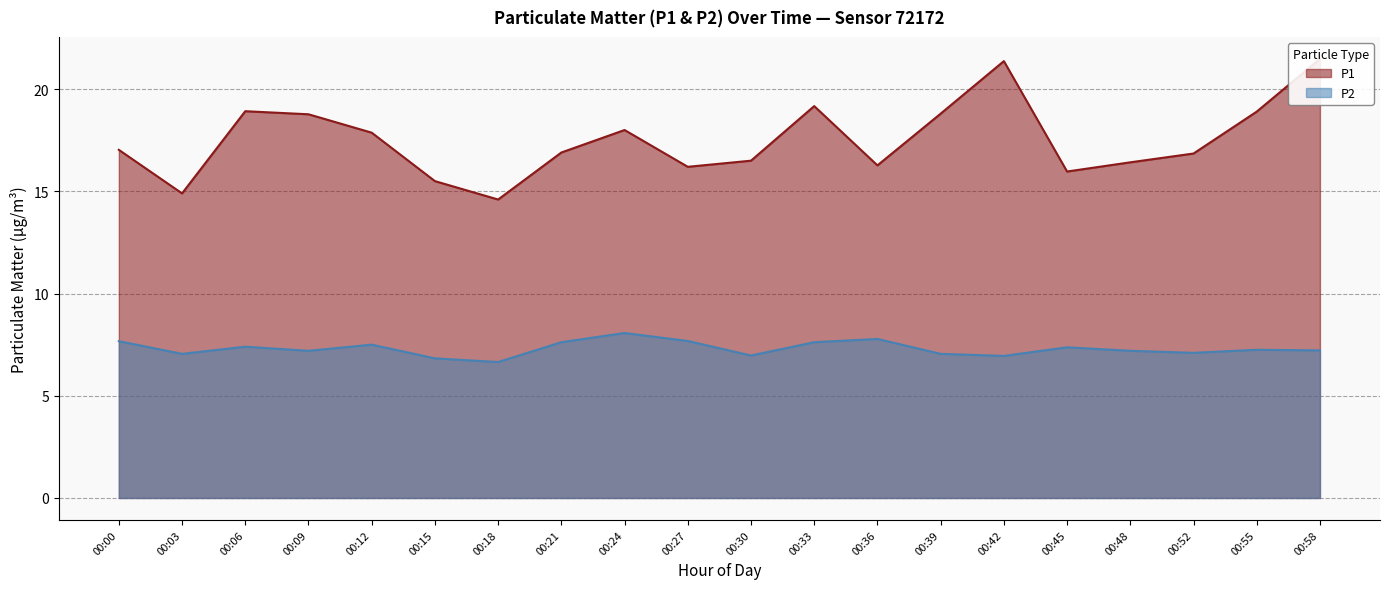

Is it true that P2 equals 7.0 at 00:42?

True